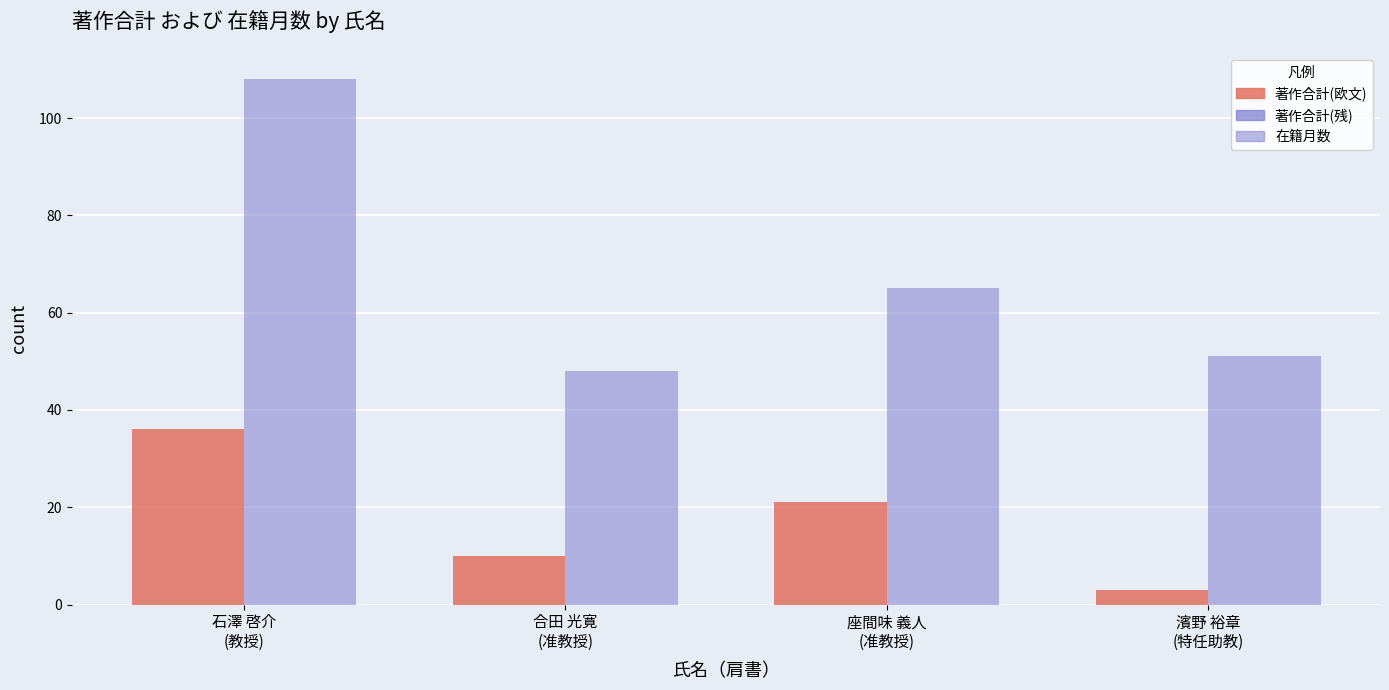

Reading left to right, list all the values displayed in this chart.

著作合計(欧文): 石澤 啓介
(教授)=36	合田 光寛
(准教授)=10	座間味 義人
(准教授)=21	濱野 裕章
(特任助教)=3
著作合計(残): 石澤 啓介
(教授)=0	合田 光寛
(准教授)=0	座間味 義人
(准教授)=0	濱野 裕章
(特任助教)=0
在籍月数: 石澤 啓介
(教授)=108	合田 光寛
(准教授)=48	座間味 義人
(准教授)=65	濱野 裕章
(特任助教)=51